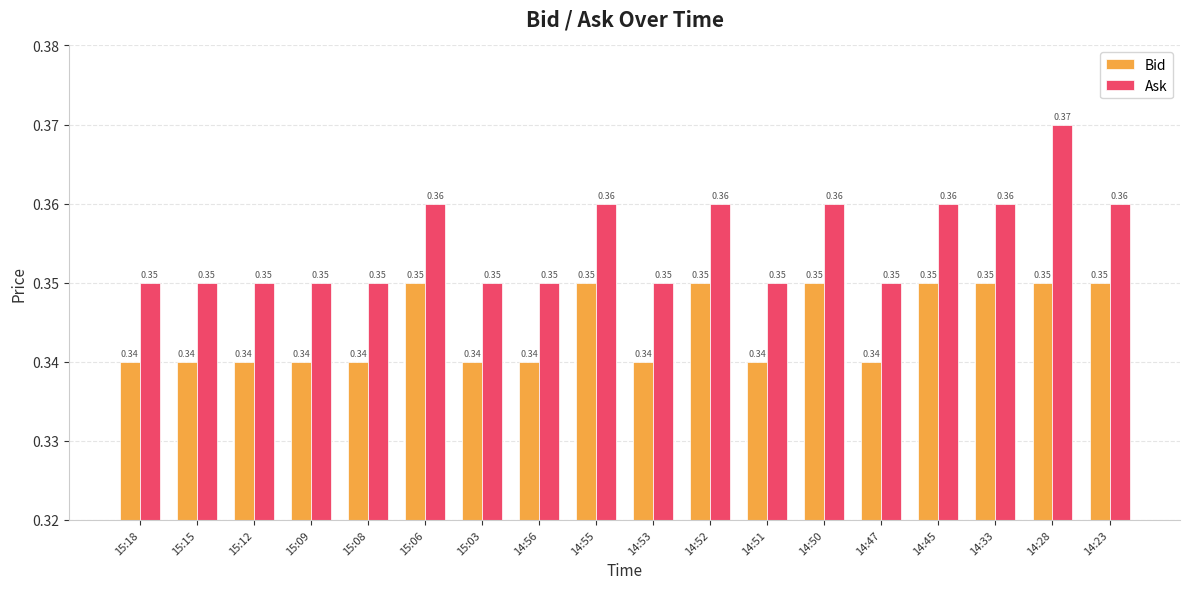

What is the total value across all series at 15:09?

0.7